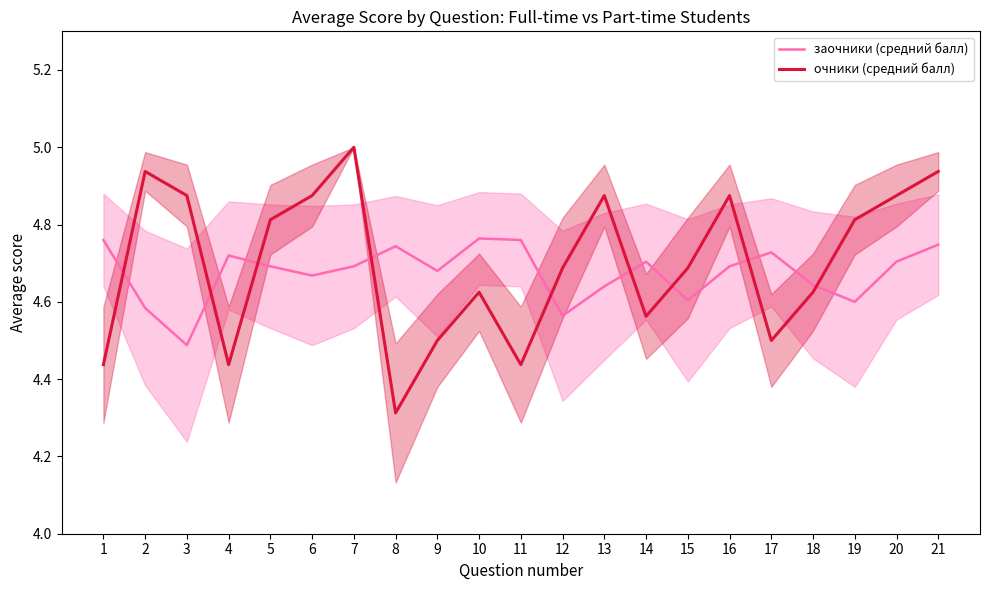

What is the total value across all series at 7?

9.7